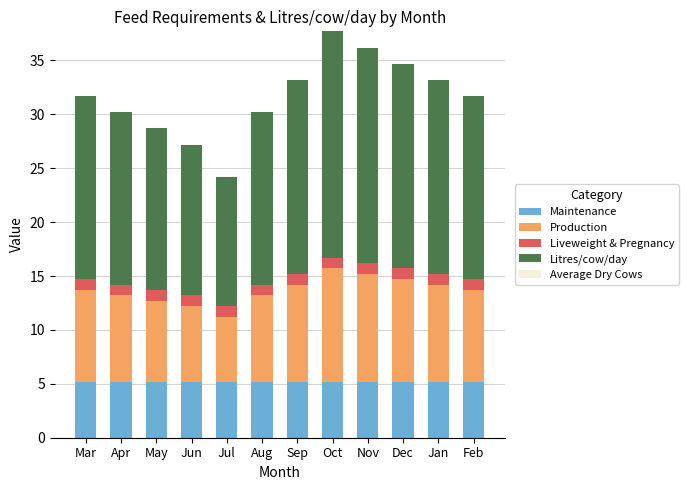

Are the bars grouped side by side (vs. stacked)?

No